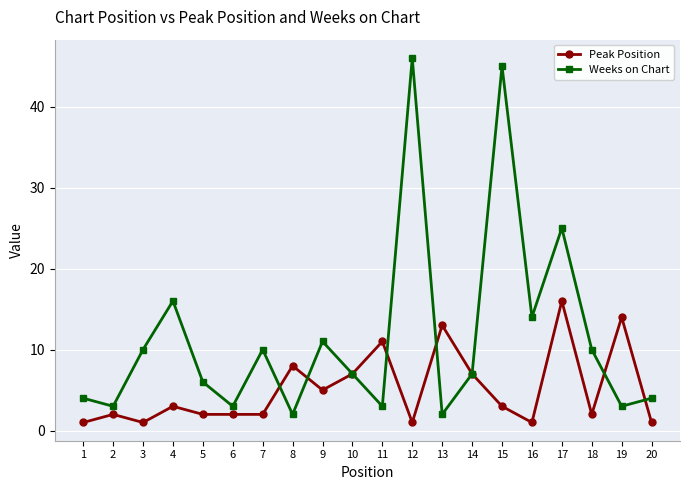

How many lines are shown in the chart?

2